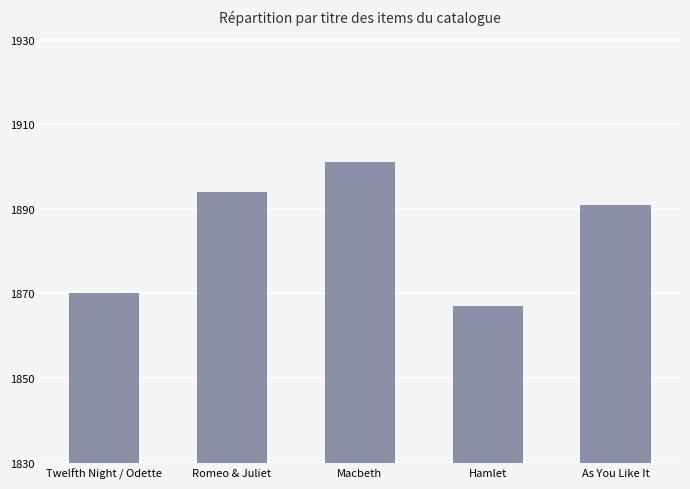

What is the sum of all values?

9423